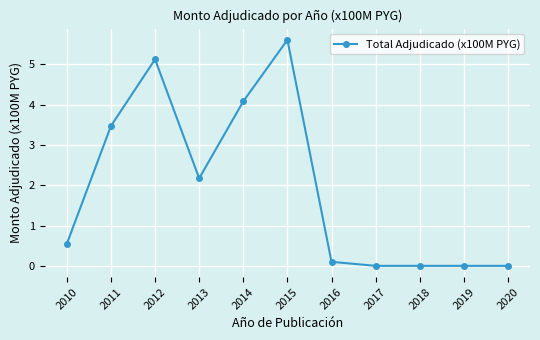

How many categories are shown in the chart?

11